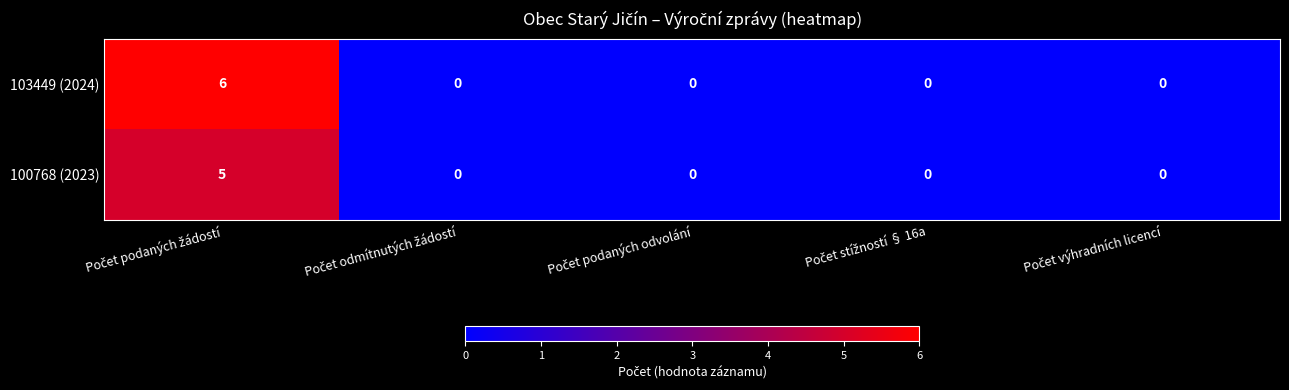

What is the sum of all 103449 (2024) values?

6